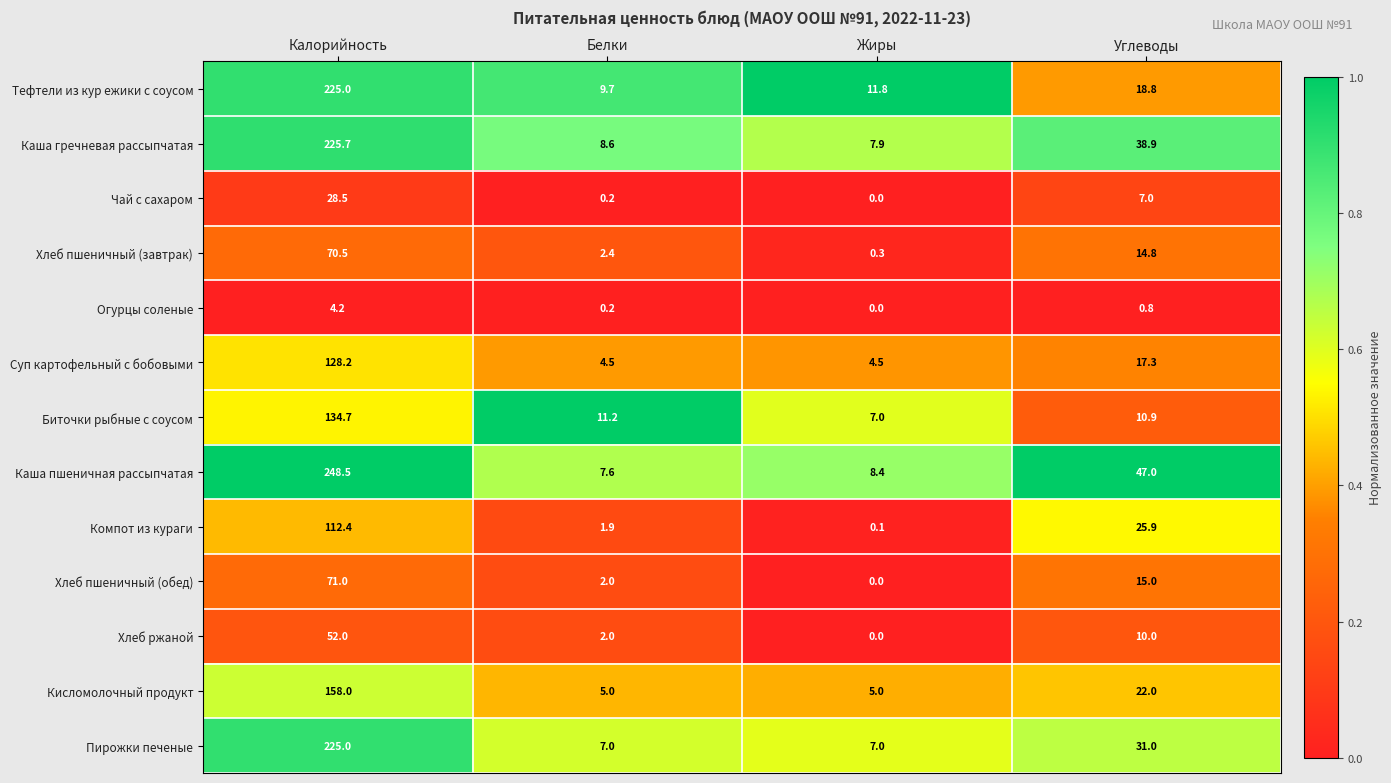

Which series changed the most between Калорийность and Жиры?

Каша пшеничная рассыпчатая